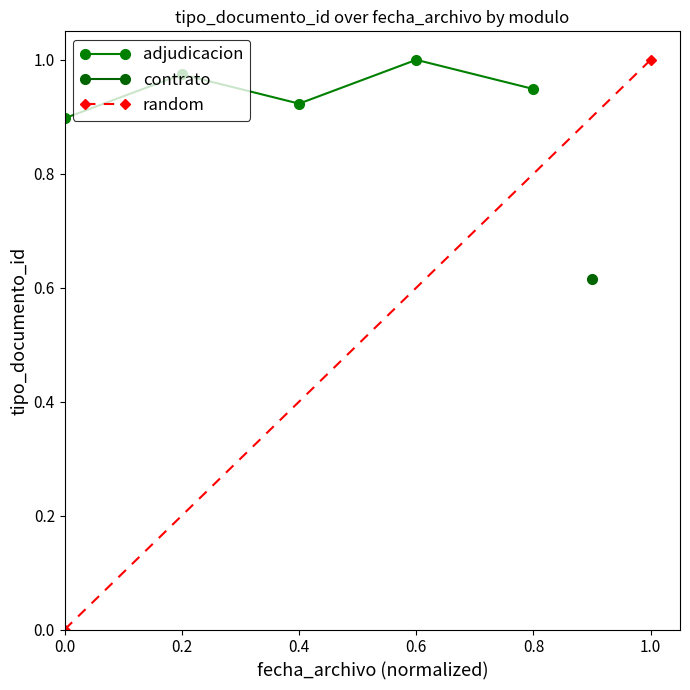

How many points are lower than both their immediate neighbors (excluding endpoints)?

1